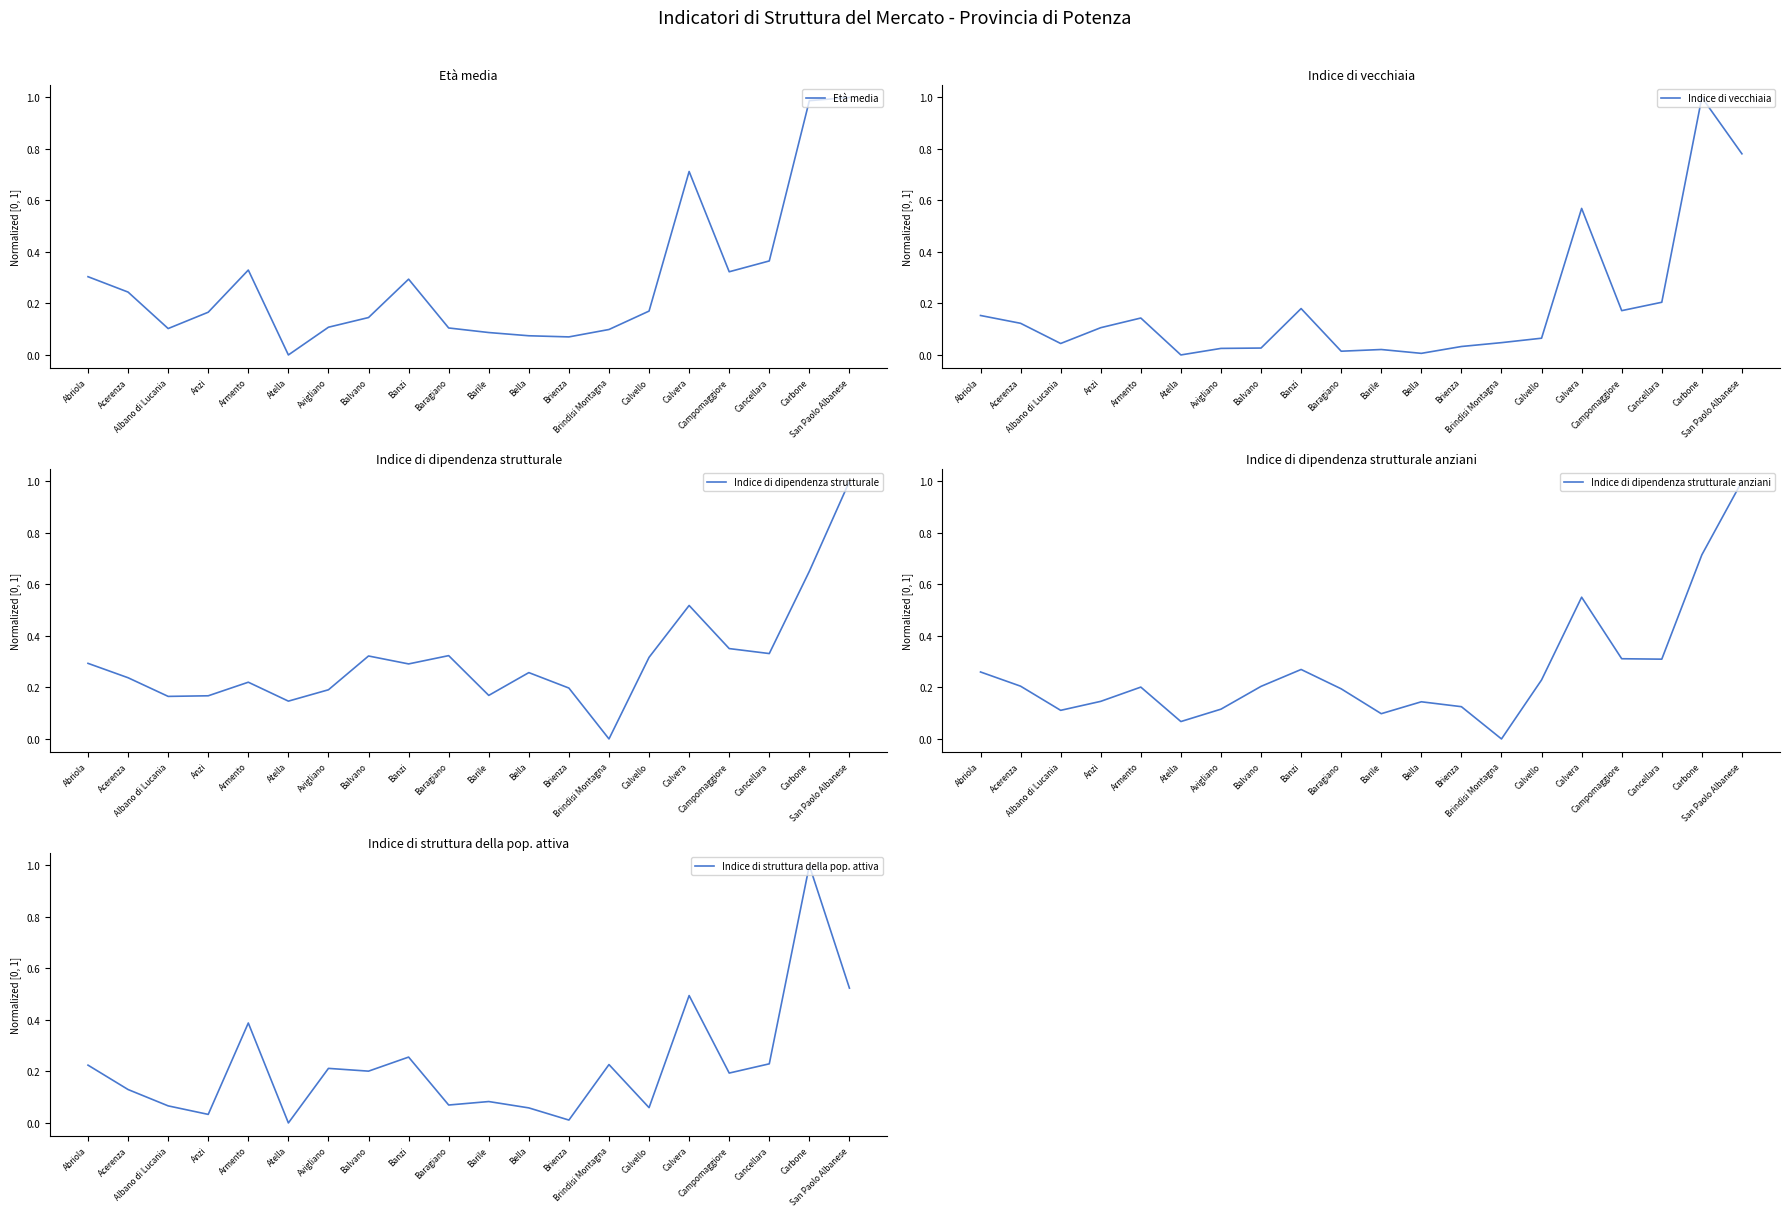

What is the maximum value shown in the chart?

1.0